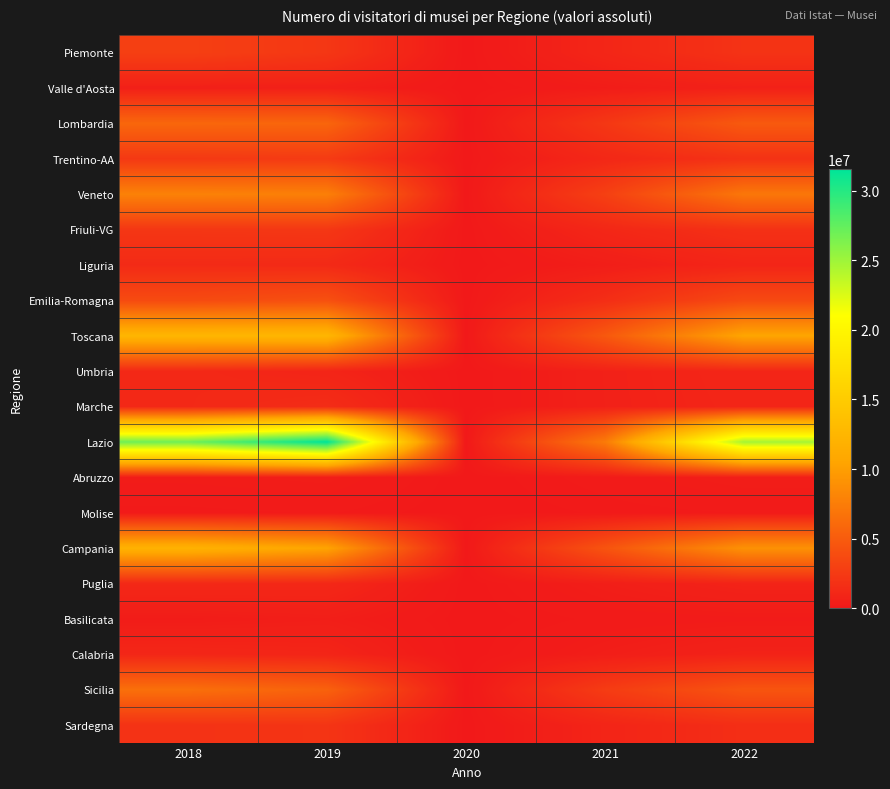

At how many categories does at least one series exceed 5515997?

4